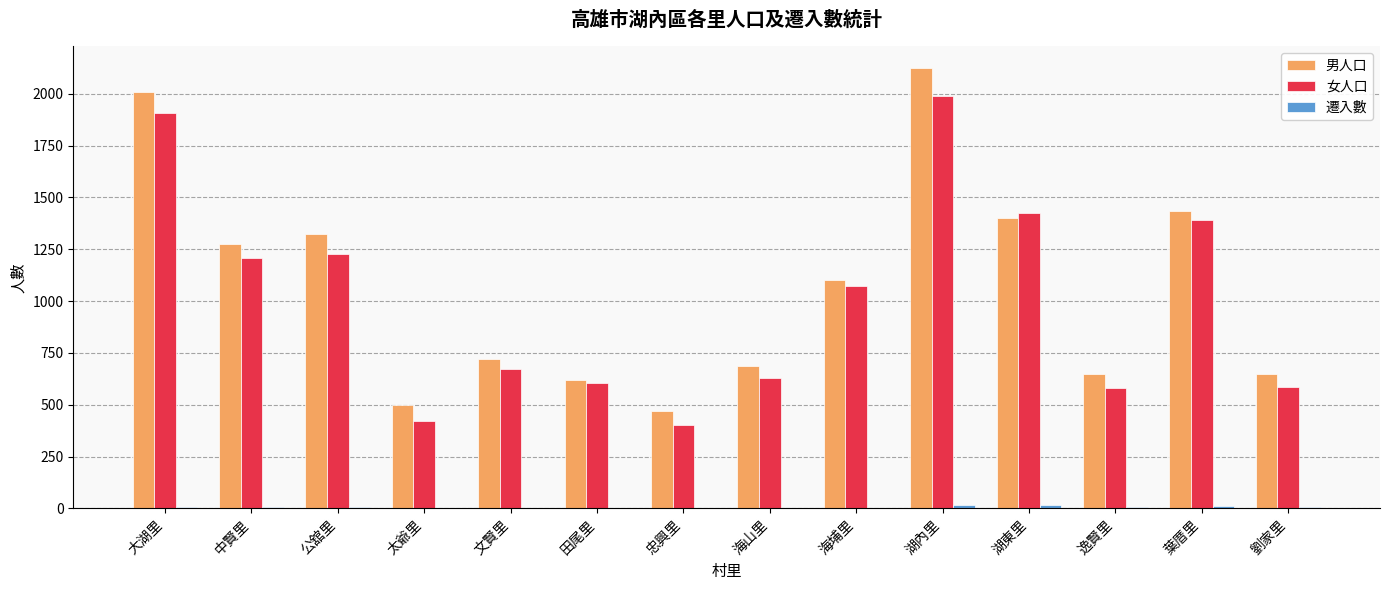

Which series changed the most between 公舘里 and 湖內里?

男人口